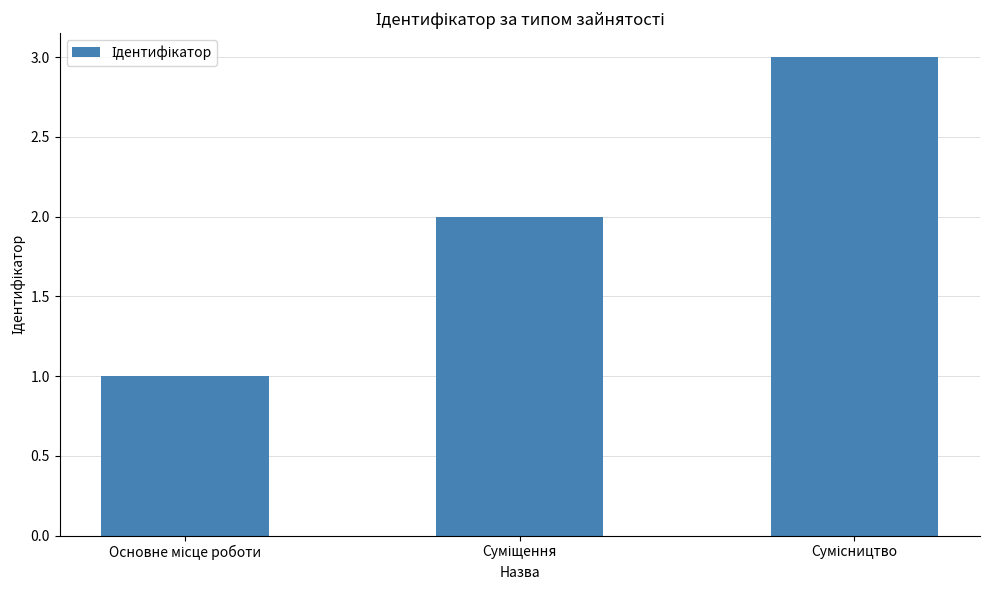

What is the sum of all values?

6